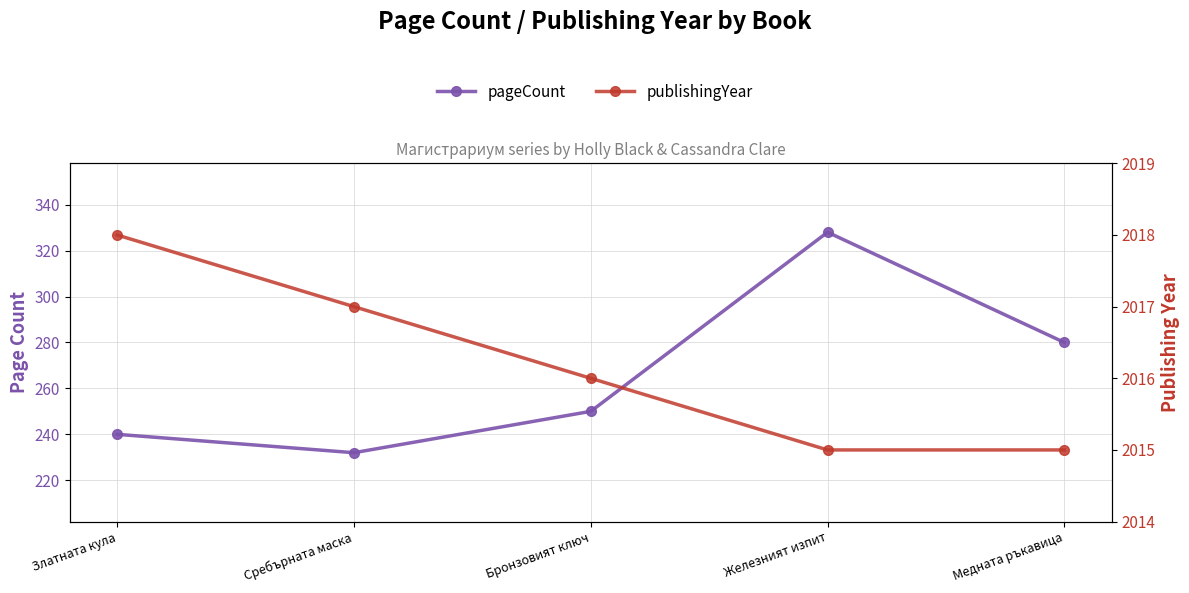

Count the number of categories in the chart.

5